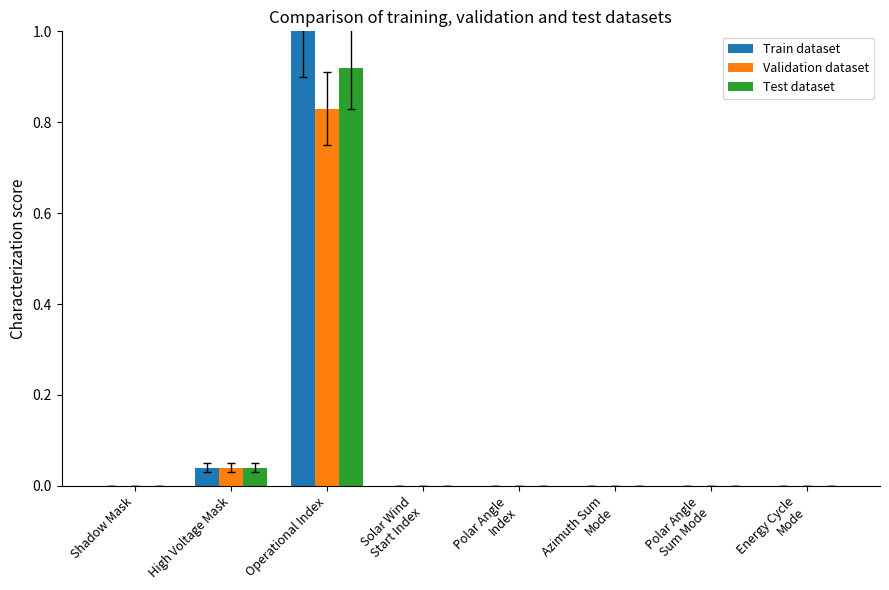

The value of Test dataset at Polar Angle
Sum Mode is 0.3. True or false?

False